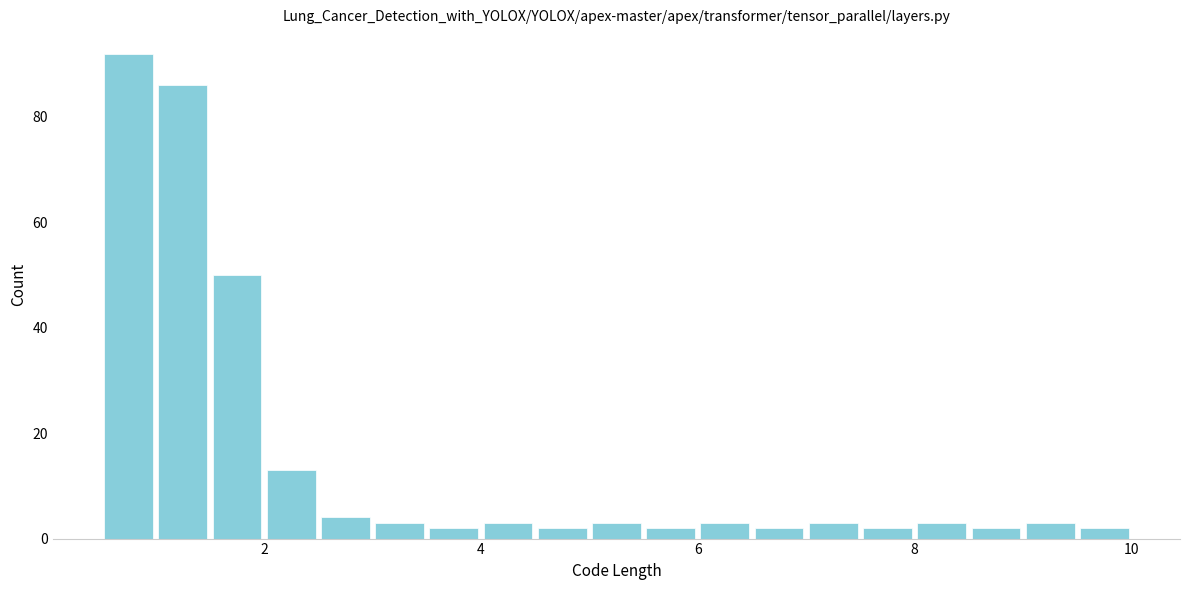

Read against the x-axis, roughly where is the centre of the tallest bar?

0.8